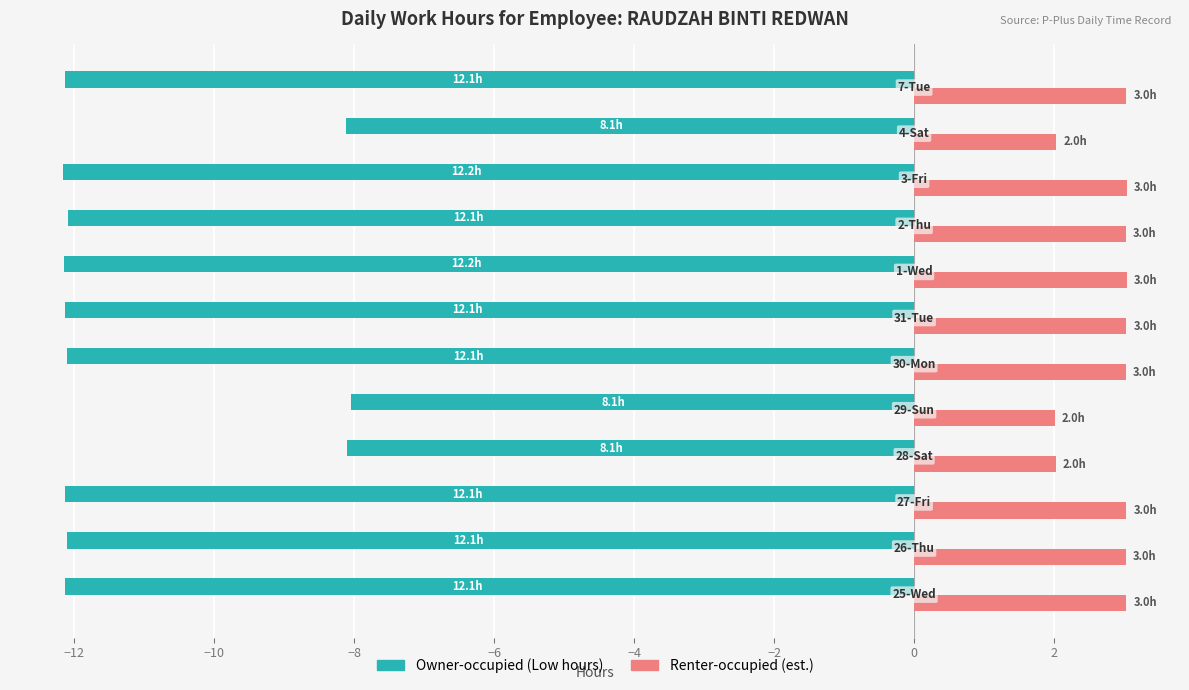

What is the minimum value shown in the chart?

-12.2